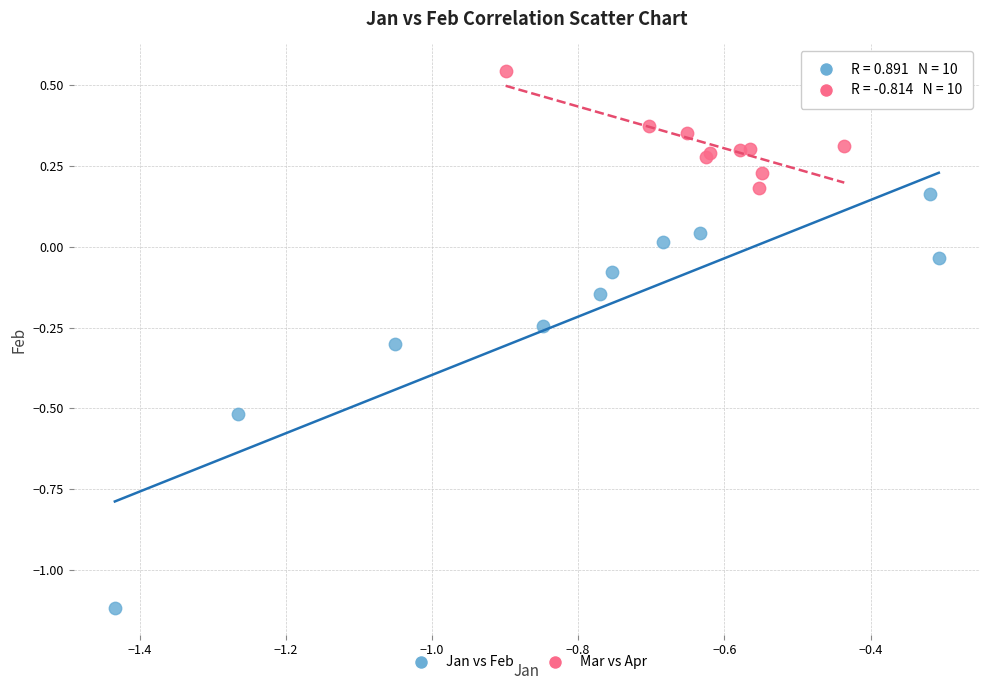

Which series has the largest Y range (max minus min)?

Jan vs Feb